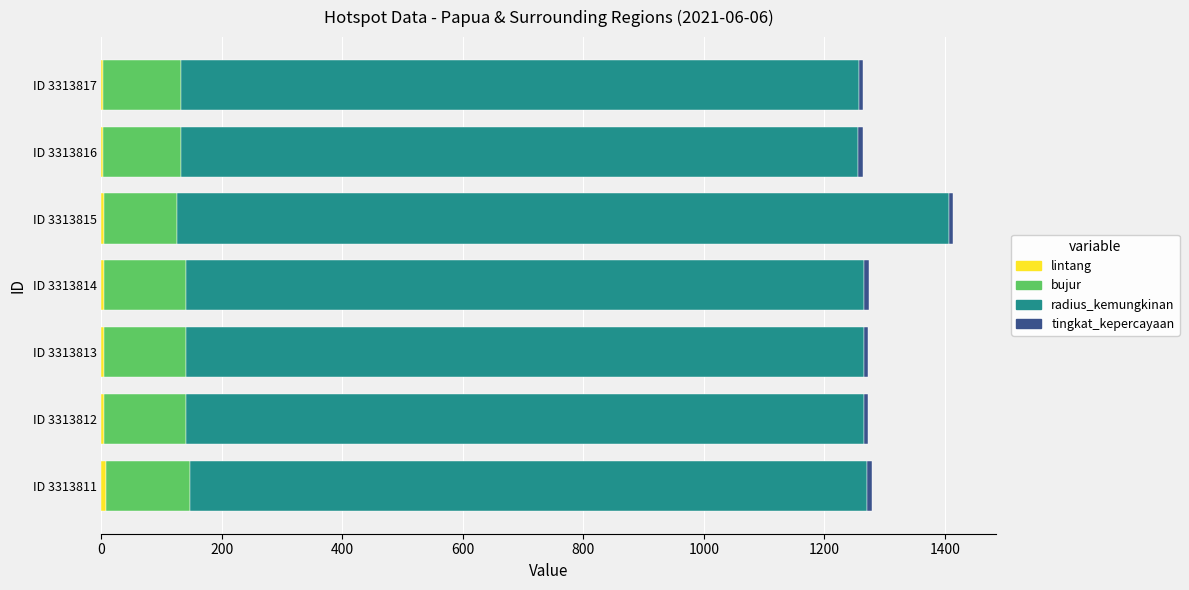

How many distinct data groups are displayed?

4